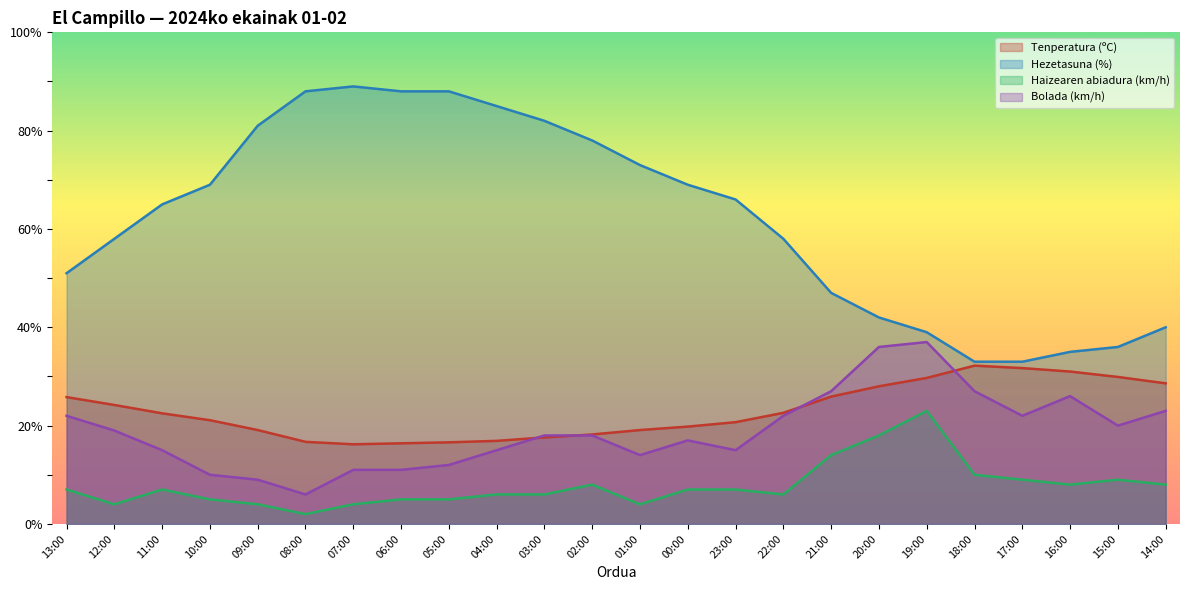

What is the average value of the Haizearen abiadura (km/h) series?

7.8